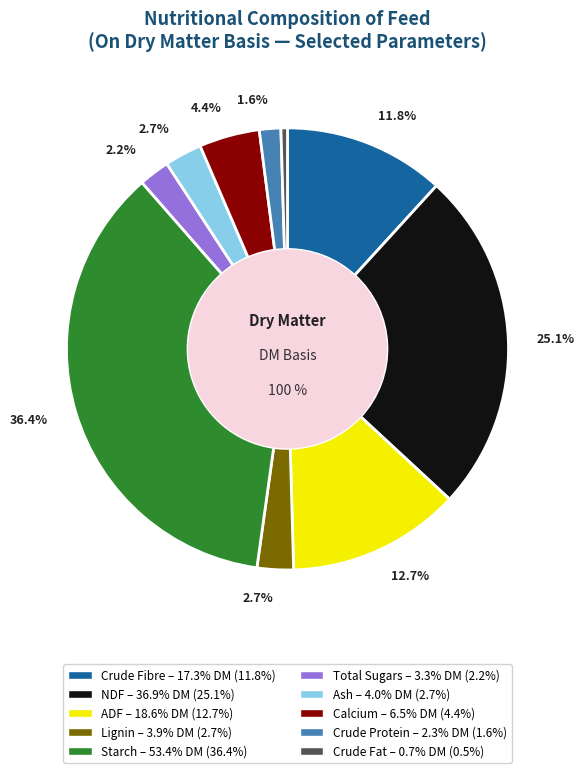

To the nearest percent, what is the difference between the largest and smallest slice percentages?

36%